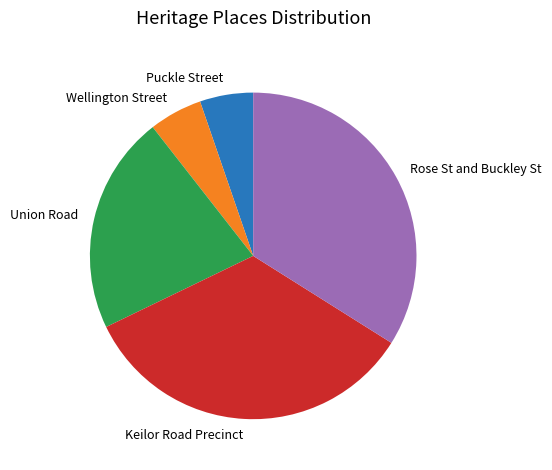

Combined, do Keilor Road Precinct and Wellington Street account for over 50%?

No